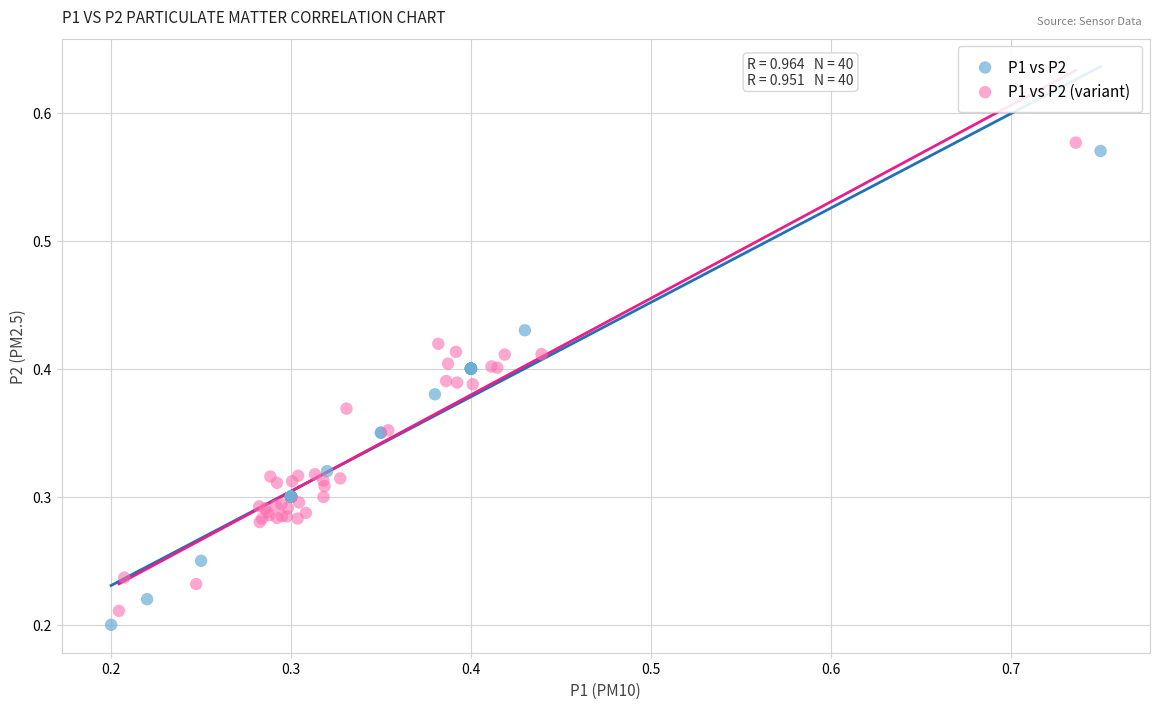

Which series has the largest Y range (max minus min)?

P1 vs P2